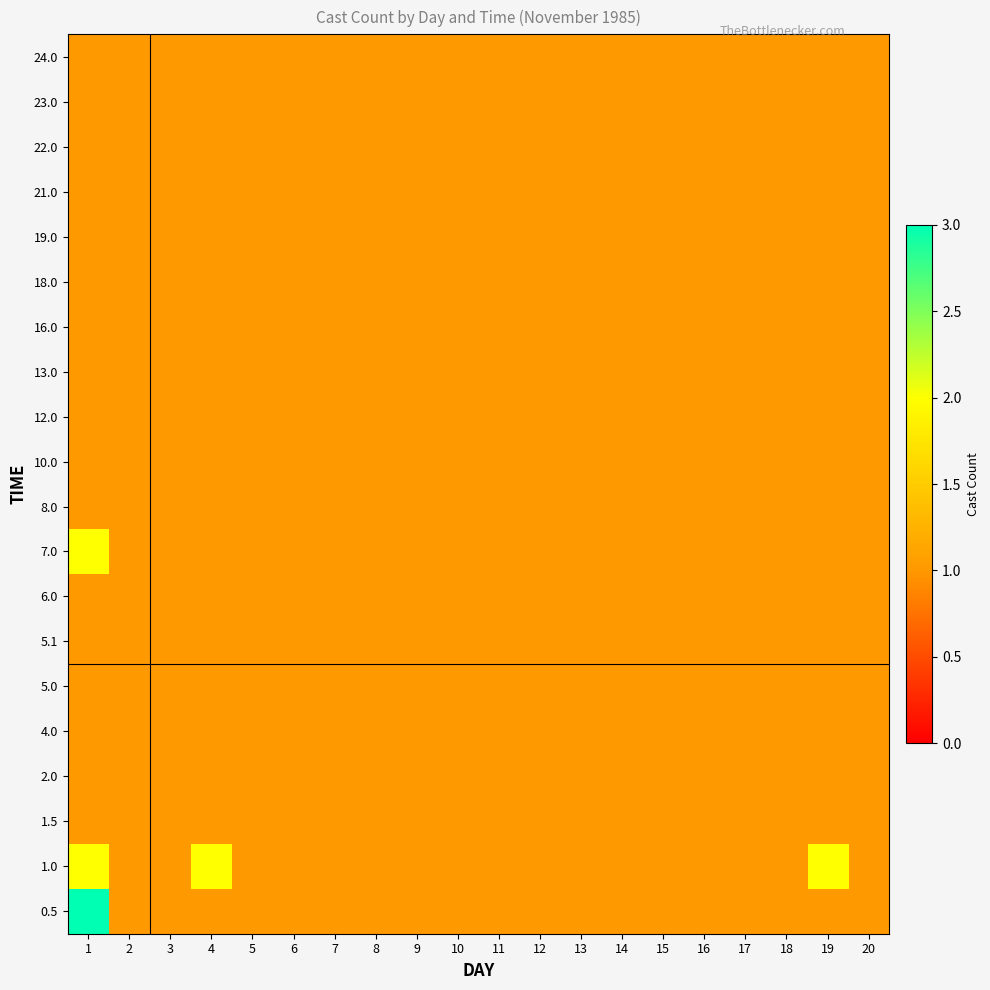

Reading left to right, what are all the values shown in this chart?

0.5: 1=3	2=1	3=1	4=1	5=1	6=1	7=1	8=1	9=1	10=1	11=1	12=1	13=1	14=1	15=1	16=1	17=1	18=1	19=1	20=1
1.0: 1=2	2=1	3=1	4=2	5=1	6=1	7=1	8=1	9=1	10=1	11=1	12=1	13=1	14=1	15=1	16=1	17=1	18=1	19=2	20=1
1.5: 1=1	2=1	3=1	4=1	5=1	6=1	7=1	8=1	9=1	10=1	11=1	12=1	13=1	14=1	15=1	16=1	17=1	18=1	19=1	20=1
2.0: 1=1	2=1	3=1	4=1	5=1	6=1	7=1	8=1	9=1	10=1	11=1	12=1	13=1	14=1	15=1	16=1	17=1	18=1	19=1	20=1
4.0: 1=1	2=1	3=1	4=1	5=1	6=1	7=1	8=1	9=1	10=1	11=1	12=1	13=1	14=1	15=1	16=1	17=1	18=1	19=1	20=1
5.0: 1=1	2=1	3=1	4=1	5=1	6=1	7=1	8=1	9=1	10=1	11=1	12=1	13=1	14=1	15=1	16=1	17=1	18=1	19=1	20=1
5.1: 1=1	2=1	3=1	4=1	5=1	6=1	7=1	8=1	9=1	10=1	11=1	12=1	13=1	14=1	15=1	16=1	17=1	18=1	19=1	20=1
6.0: 1=1	2=1	3=1	4=1	5=1	6=1	7=1	8=1	9=1	10=1	11=1	12=1	13=1	14=1	15=1	16=1	17=1	18=1	19=1	20=1
7.0: 1=2	2=1	3=1	4=1	5=1	6=1	7=1	8=1	9=1	10=1	11=1	12=1	13=1	14=1	15=1	16=1	17=1	18=1	19=1	20=1
8.0: 1=1	2=1	3=1	4=1	5=1	6=1	7=1	8=1	9=1	10=1	11=1	12=1	13=1	14=1	15=1	16=1	17=1	18=1	19=1	20=1
10.0: 1=1	2=1	3=1	4=1	5=1	6=1	7=1	8=1	9=1	10=1	11=1	12=1	13=1	14=1	15=1	16=1	17=1	18=1	19=1	20=1
12.0: 1=1	2=1	3=1	4=1	5=1	6=1	7=1	8=1	9=1	10=1	11=1	12=1	13=1	14=1	15=1	16=1	17=1	18=1	19=1	20=1
13.0: 1=1	2=1	3=1	4=1	5=1	6=1	7=1	8=1	9=1	10=1	11=1	12=1	13=1	14=1	15=1	16=1	17=1	18=1	19=1	20=1
16.0: 1=1	2=1	3=1	4=1	5=1	6=1	7=1	8=1	9=1	10=1	11=1	12=1	13=1	14=1	15=1	16=1	17=1	18=1	19=1	20=1
18.0: 1=1	2=1	3=1	4=1	5=1	6=1	7=1	8=1	9=1	10=1	11=1	12=1	13=1	14=1	15=1	16=1	17=1	18=1	19=1	20=1
19.0: 1=1	2=1	3=1	4=1	5=1	6=1	7=1	8=1	9=1	10=1	11=1	12=1	13=1	14=1	15=1	16=1	17=1	18=1	19=1	20=1
21.0: 1=1	2=1	3=1	4=1	5=1	6=1	7=1	8=1	9=1	10=1	11=1	12=1	13=1	14=1	15=1	16=1	17=1	18=1	19=1	20=1
22.0: 1=1	2=1	3=1	4=1	5=1	6=1	7=1	8=1	9=1	10=1	11=1	12=1	13=1	14=1	15=1	16=1	17=1	18=1	19=1	20=1
23.0: 1=1	2=1	3=1	4=1	5=1	6=1	7=1	8=1	9=1	10=1	11=1	12=1	13=1	14=1	15=1	16=1	17=1	18=1	19=1	20=1
24.0: 1=1	2=1	3=1	4=1	5=1	6=1	7=1	8=1	9=1	10=1	11=1	12=1	13=1	14=1	15=1	16=1	17=1	18=1	19=1	20=1